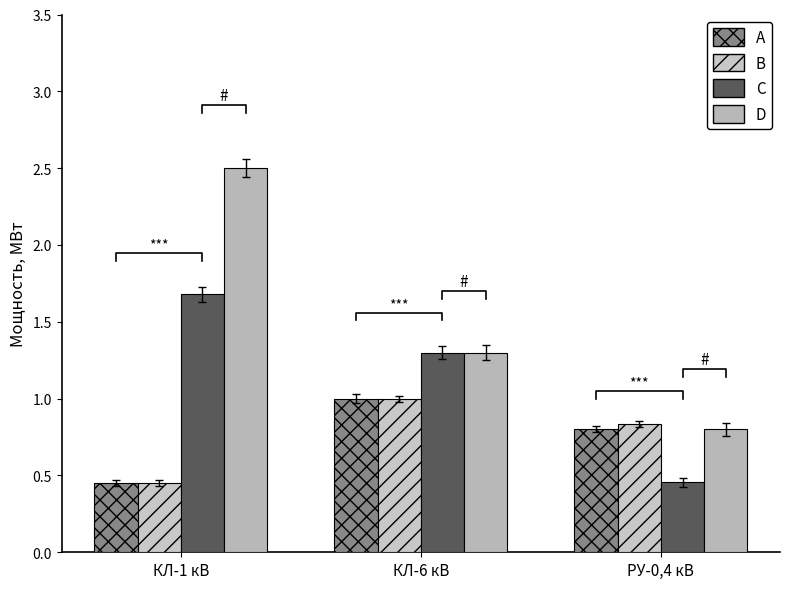

What is the spread (max minus min) of values at РУ-0,4 кВ?

0.4